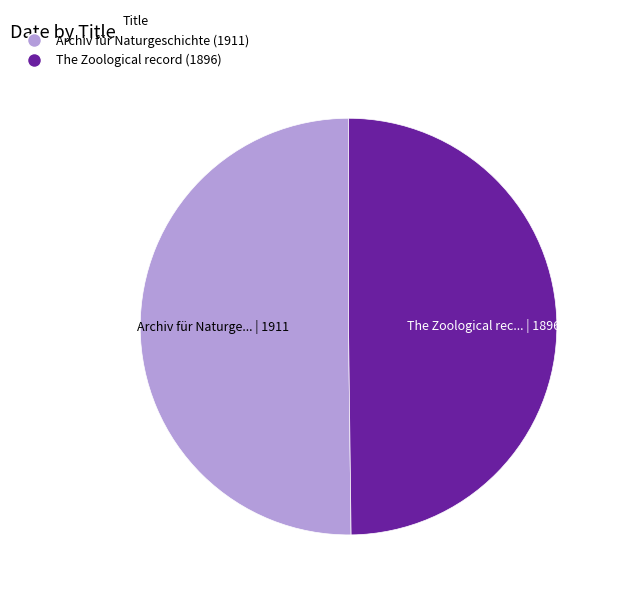

How many segments does this pie chart have?

2